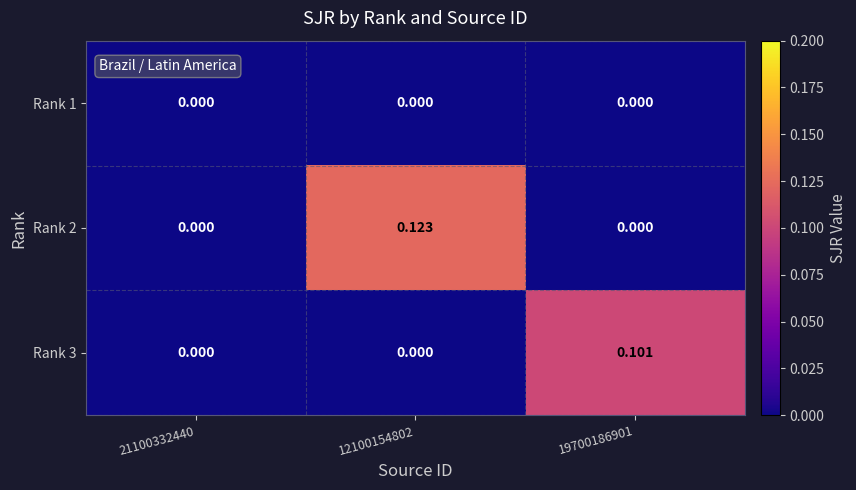

Which has a higher value, 19700186901 or 12100154802?

19700186901